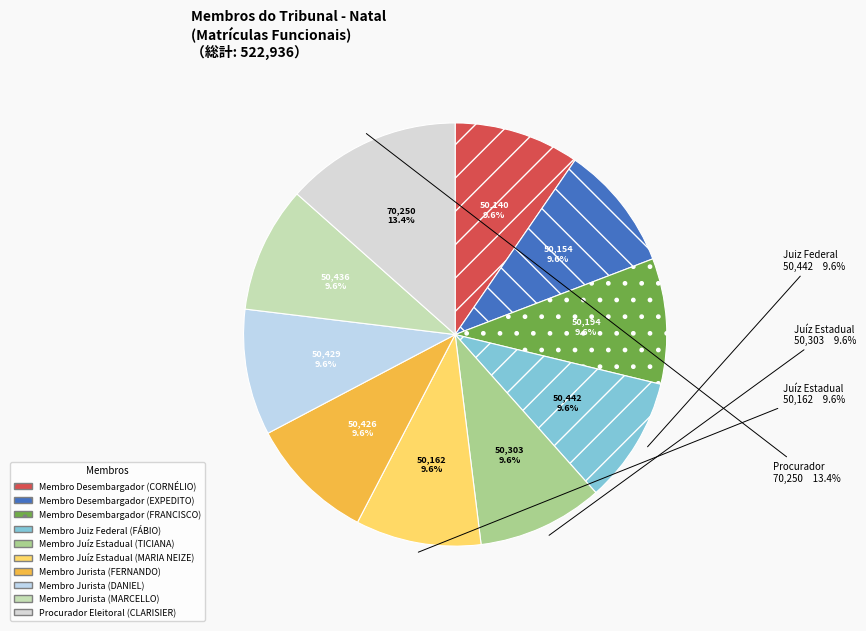

What percentage do FRANCISCO SARAIVA DANTAS SOBRINHO and FÁBIO LUIZ DE OLIVEIRA BEZERRA together represent?

19.2%